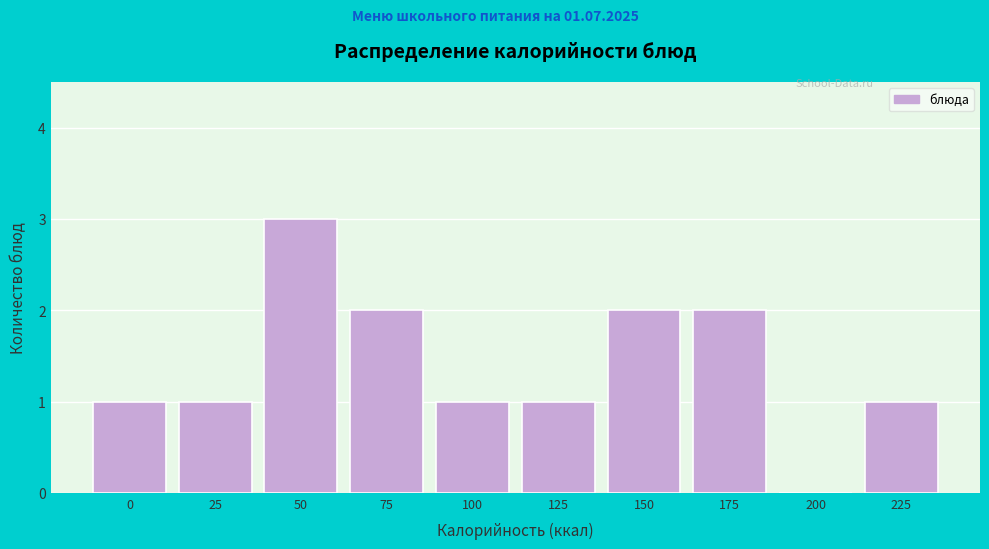

Reading left to right, transcribe all the data shown in this chart.

0=1	25=1	50=3	75=2	100=1	125=1	150=2	175=2	200=0	225=1